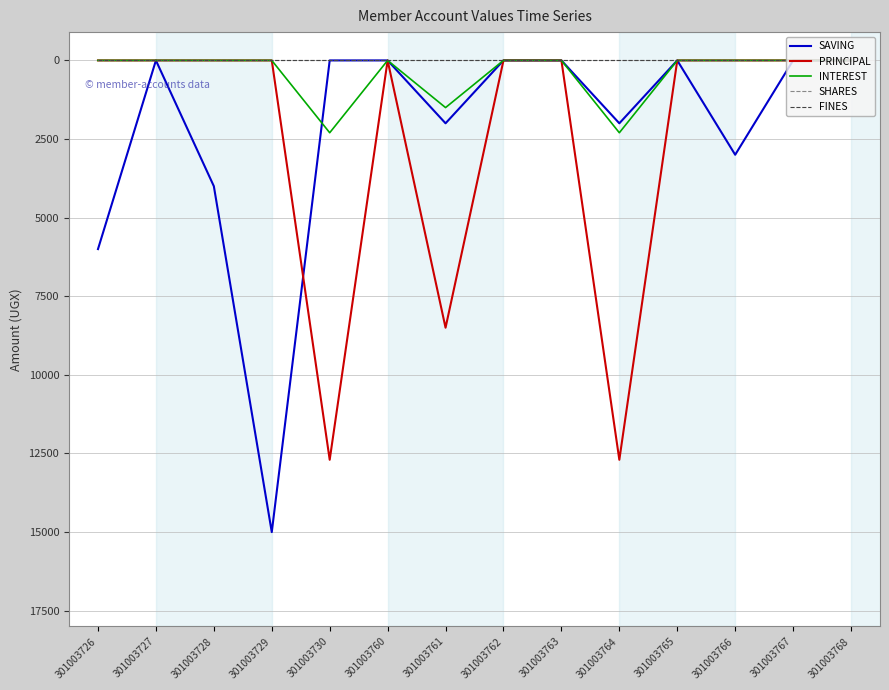

At which category does the chart reach its peak across all series?

301003729